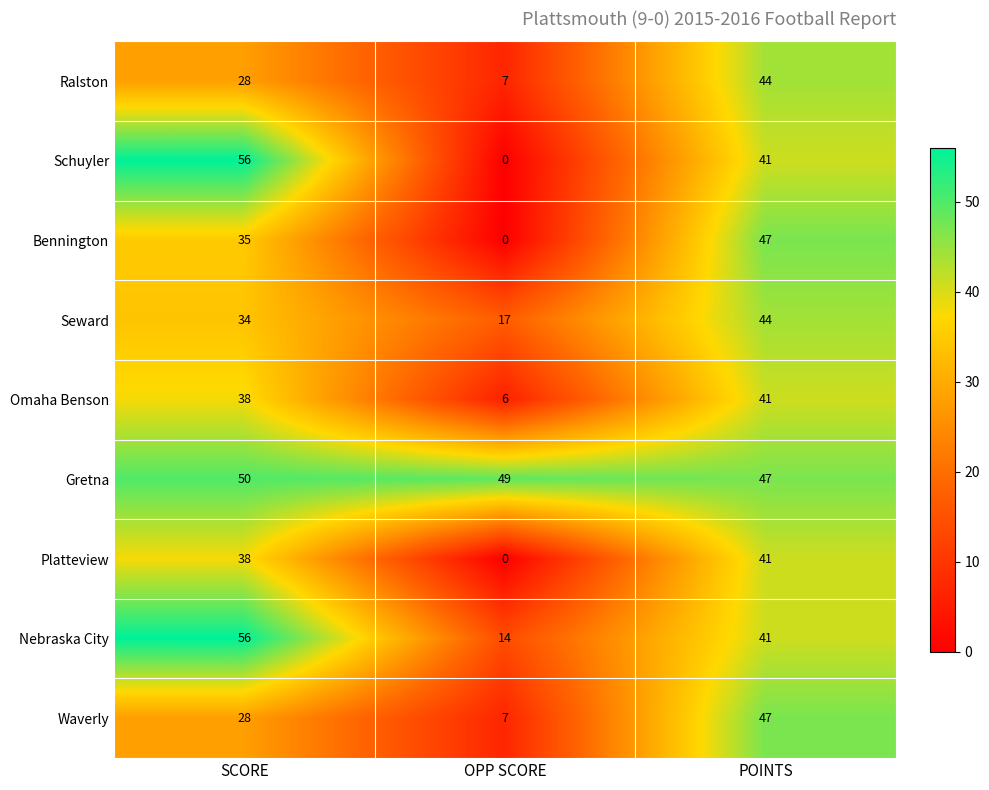

What is the total value across all series at SCORE?

363